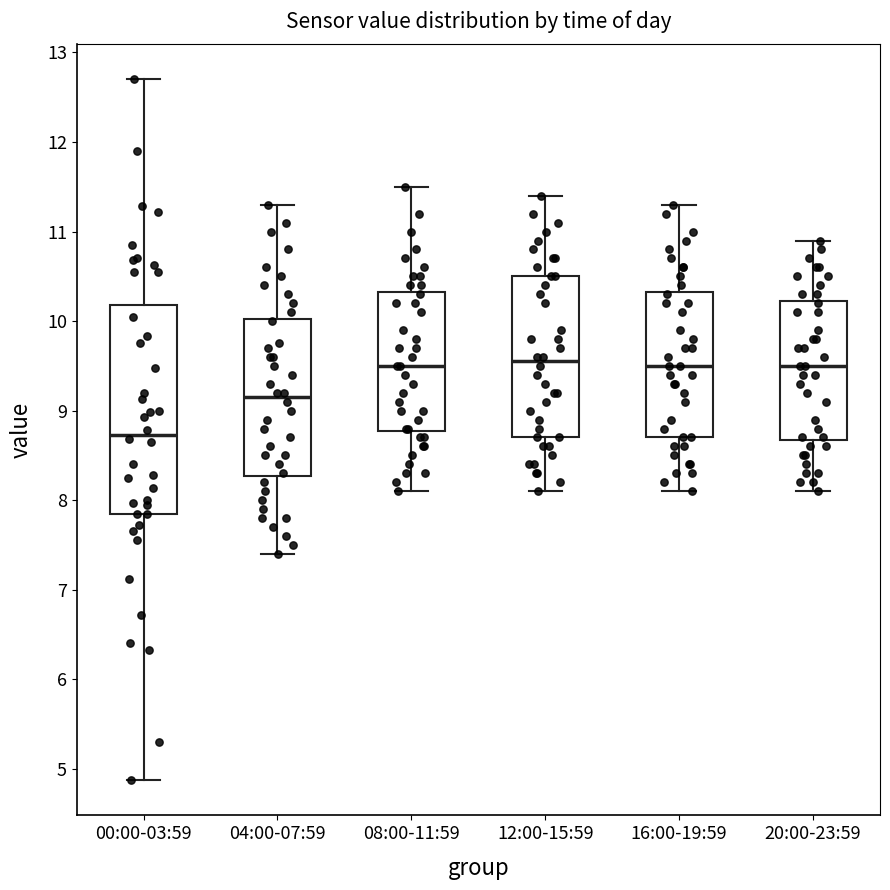

Reading left to right, read every box against the y-axis: the position of its median line, the range the box covers, and the ends of its whiskers. The values are not printed on the chart, so give them approximately, as read against the axis.

00:00-03:59: median 8.7, box 7.9 to 10.2, whiskers 4.9 to 12.7
04:00-07:59: median 9.2, box 8.3 to 10.0, whiskers 7.4 to 11.3
08:00-11:59: median 9.5, box 8.8 to 10.3, whiskers 8.1 to 11.5
12:00-15:59: median 9.6, box 8.7 to 10.5, whiskers 8.1 to 11.4
16:00-19:59: median 9.5, box 8.7 to 10.3, whiskers 8.1 to 11.3
20:00-23:59: median 9.5, box 8.7 to 10.2, whiskers 8.1 to 10.9